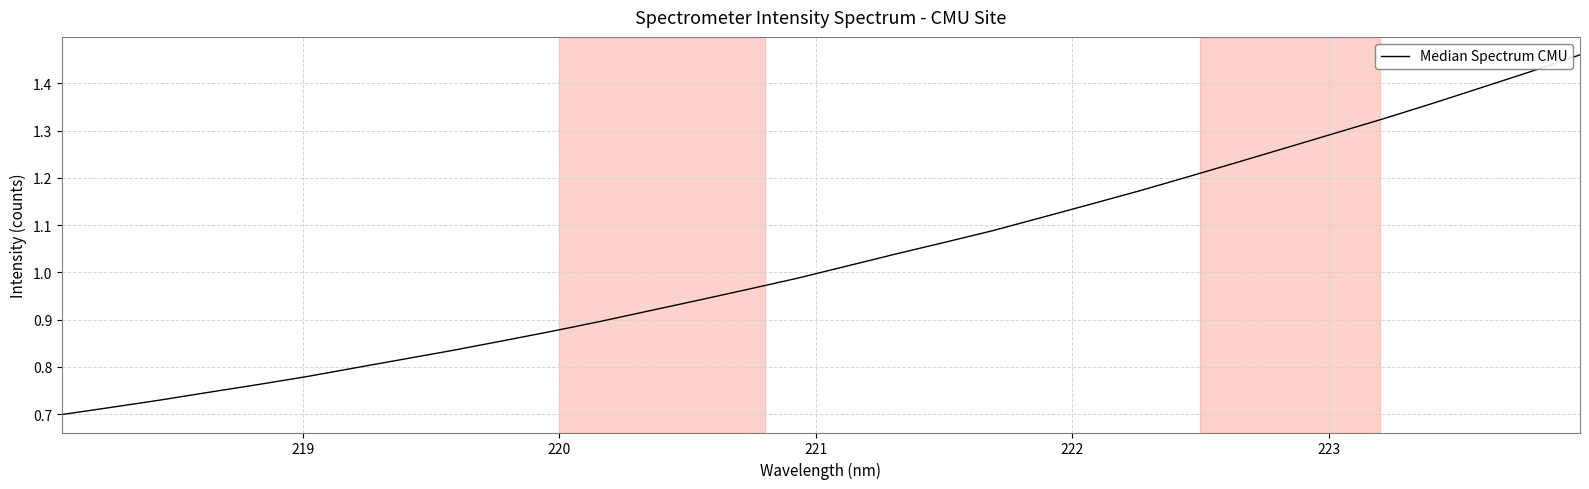

Does the chart have visible grid lines?

Yes